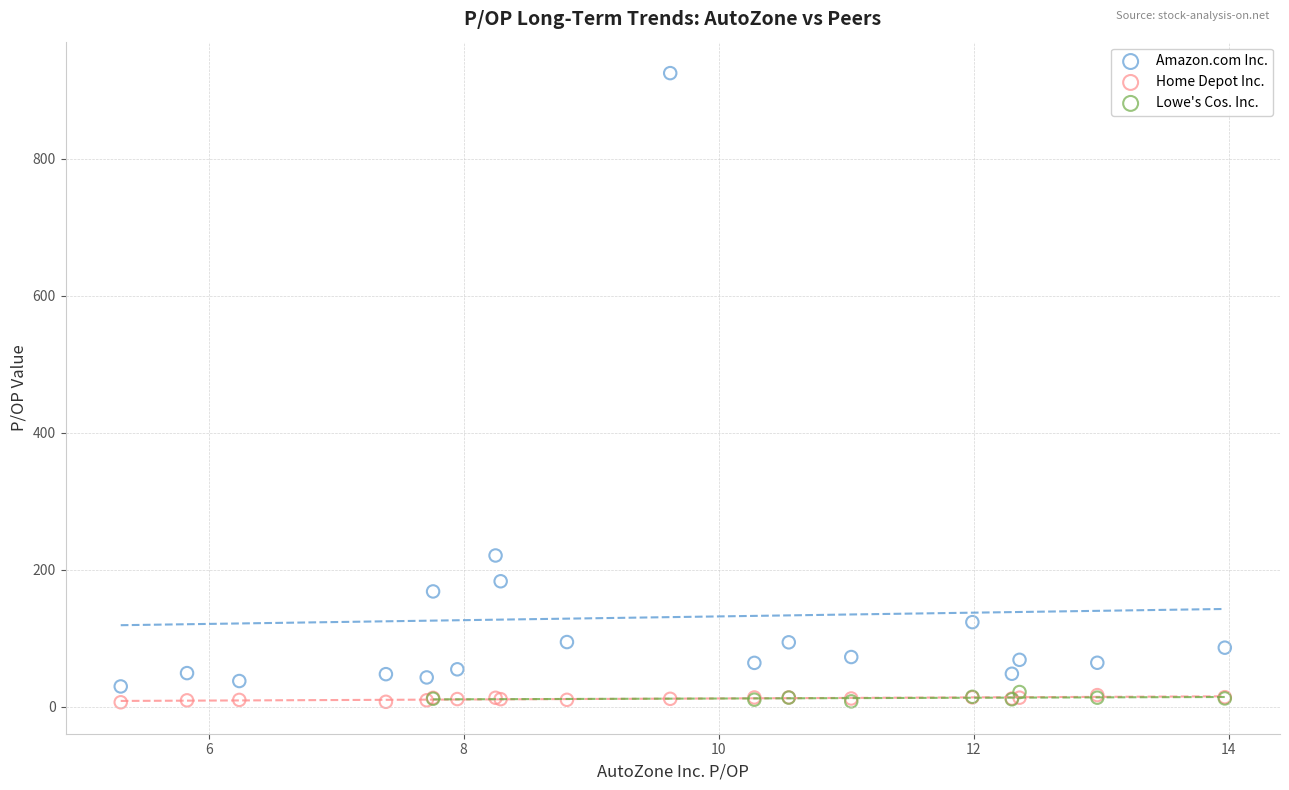

Which series has the widest spread of Y values?

Amazon.com Inc.